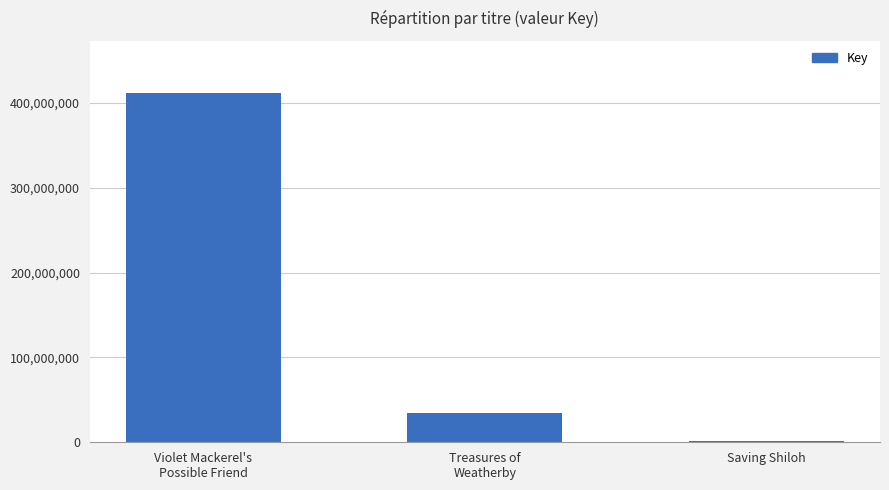

At which label is the value closest to 206268392?

Treasures of
Weatherby